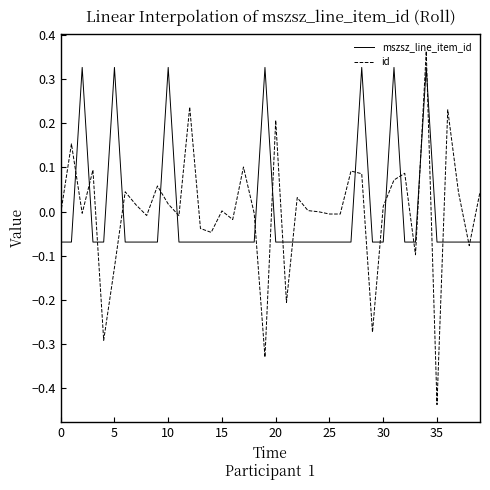

List the series in order of their peak value, highest first.

id, mszsz_line_item_id